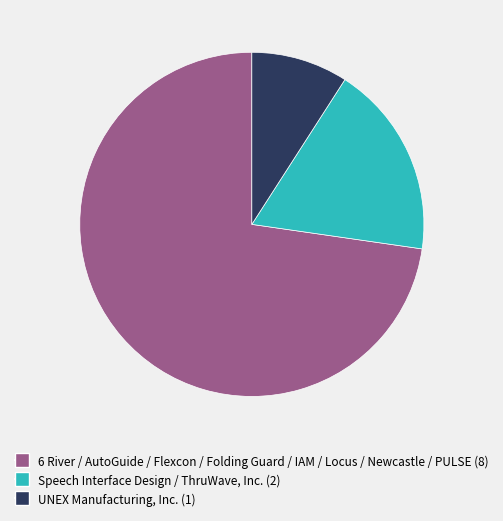

Does any single category account for the majority?

Yes